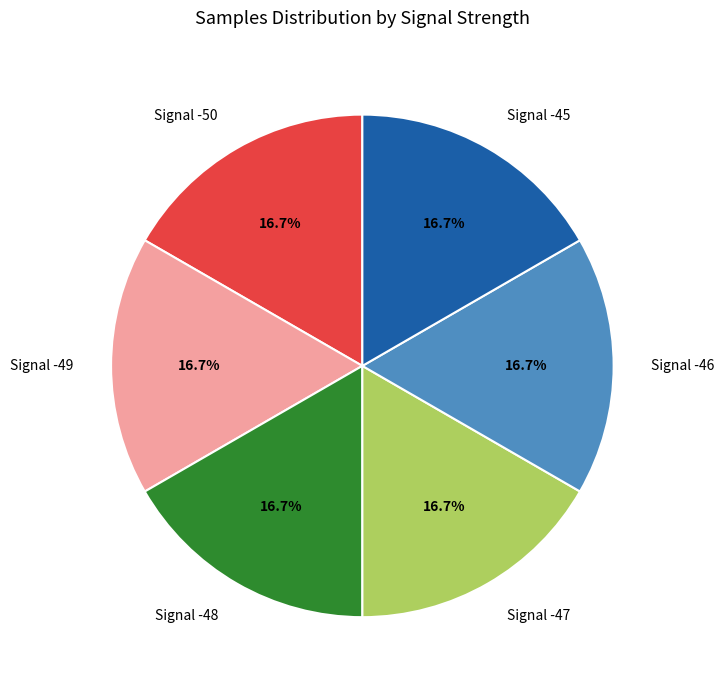

What percentage is NOT represented by Signal -46?

83.3%